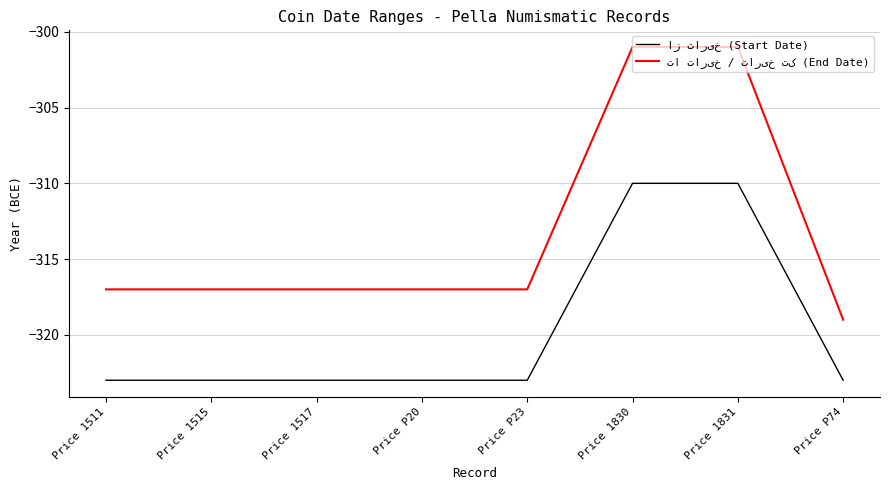

What position from the right is Price 1830?

3